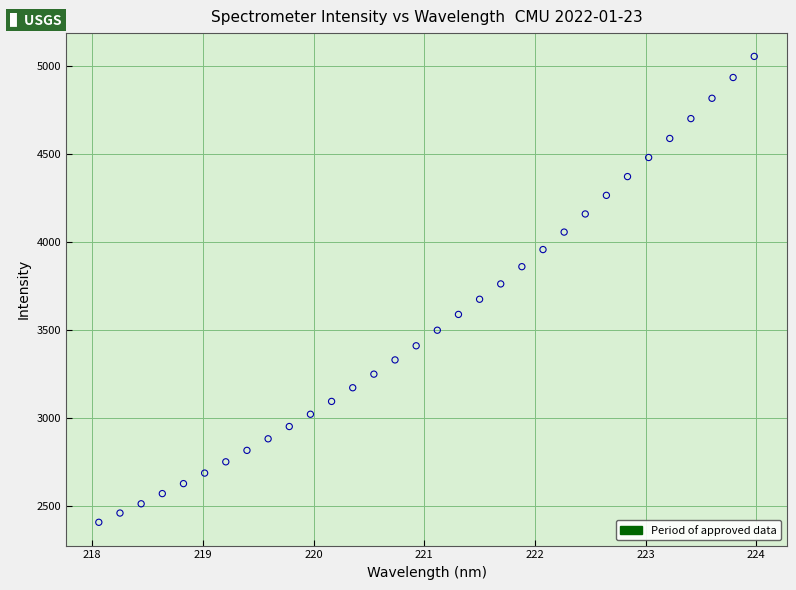

What is the range of X values (max minus min)?

5.9